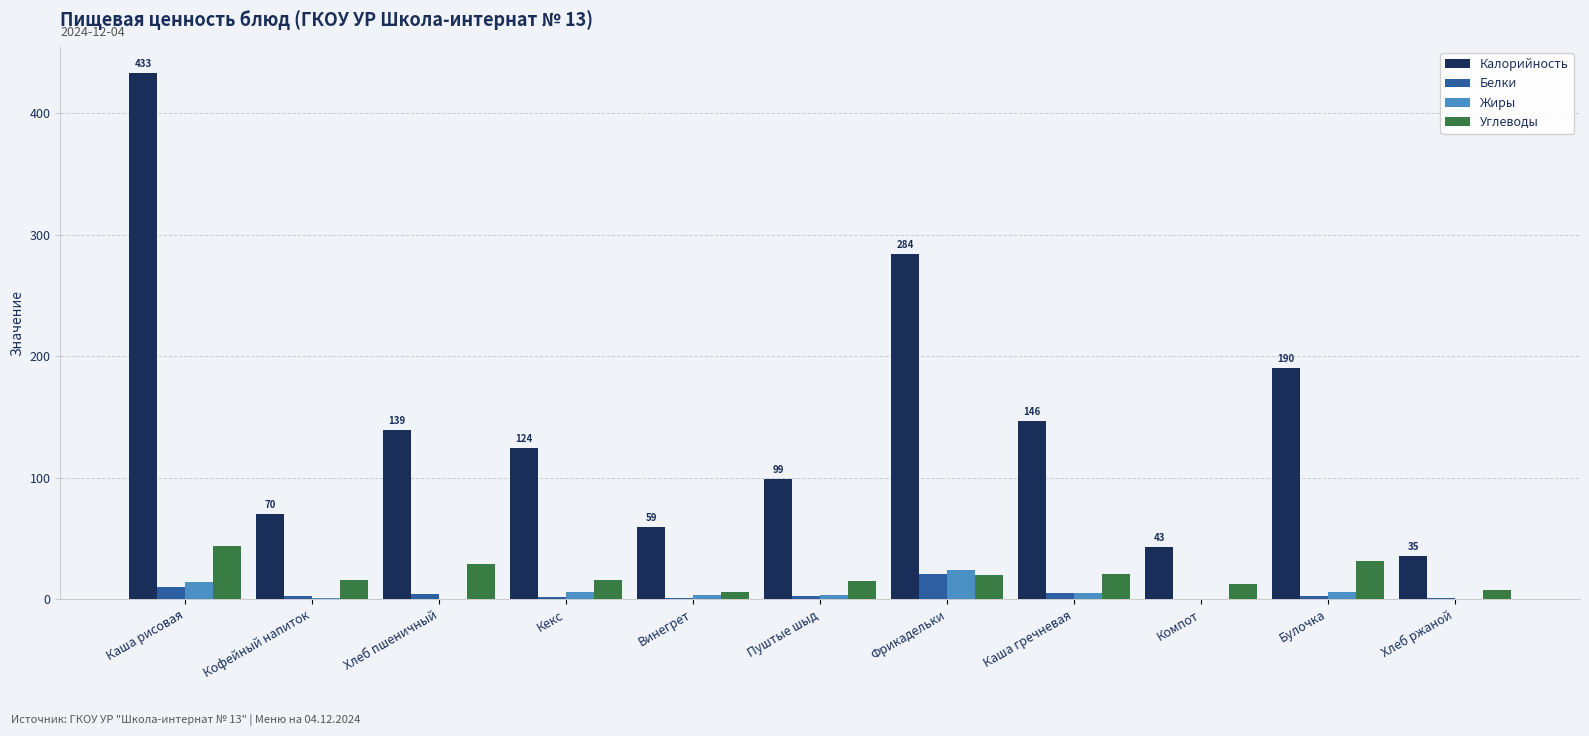

Count the number of data series in this chart.

4